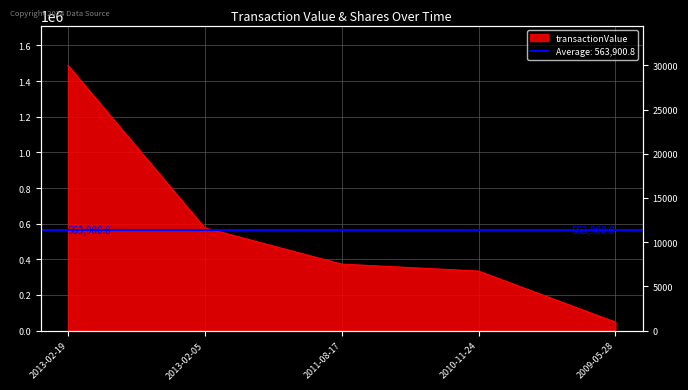

Count the number of categories in the chart.

5